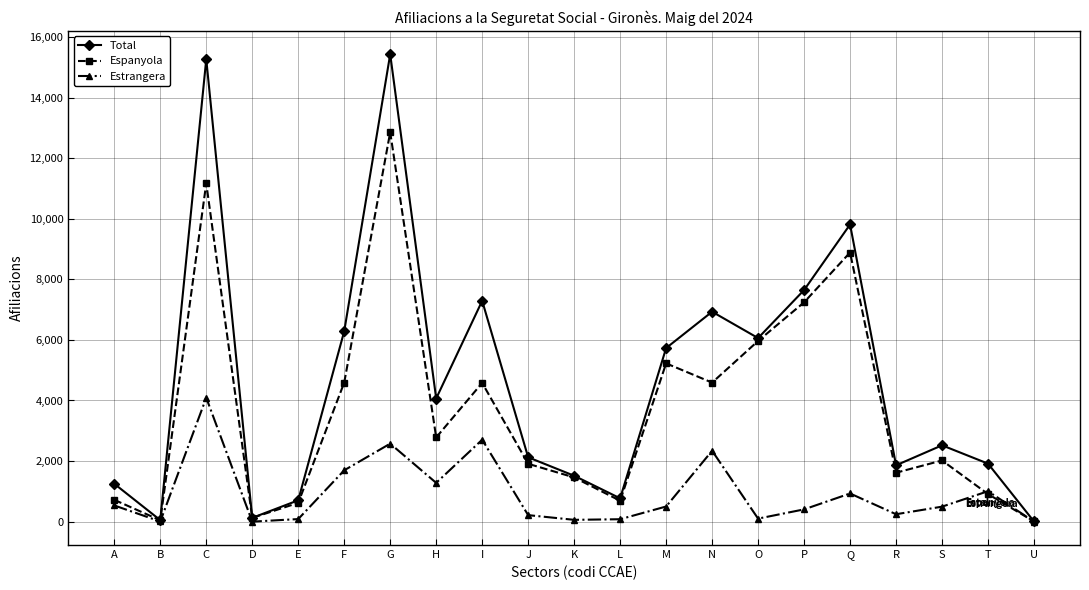

What are all the series names shown in the legend?

Total, Espanyola, Estrangera